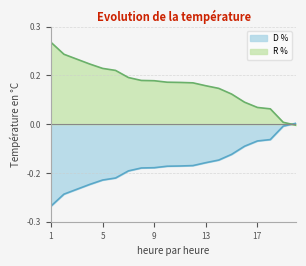

True or false: D % has more than 2 points higher than both neighbors.

False